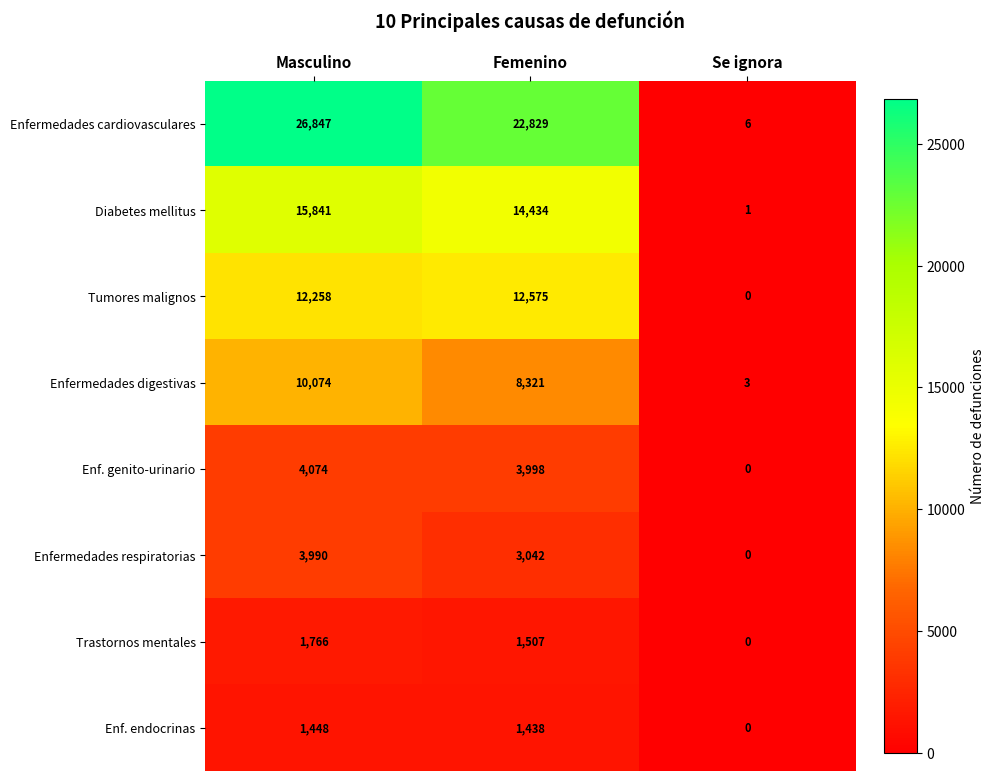

List the series in order of their peak value, lowest first.

Enf. endocrinas, Trastornos mentales, Enfermedades respiratorias, Enf. genito-urinario, Enfermedades digestivas, Tumores malignos, Diabetes mellitus, Enfermedades cardiovasculares